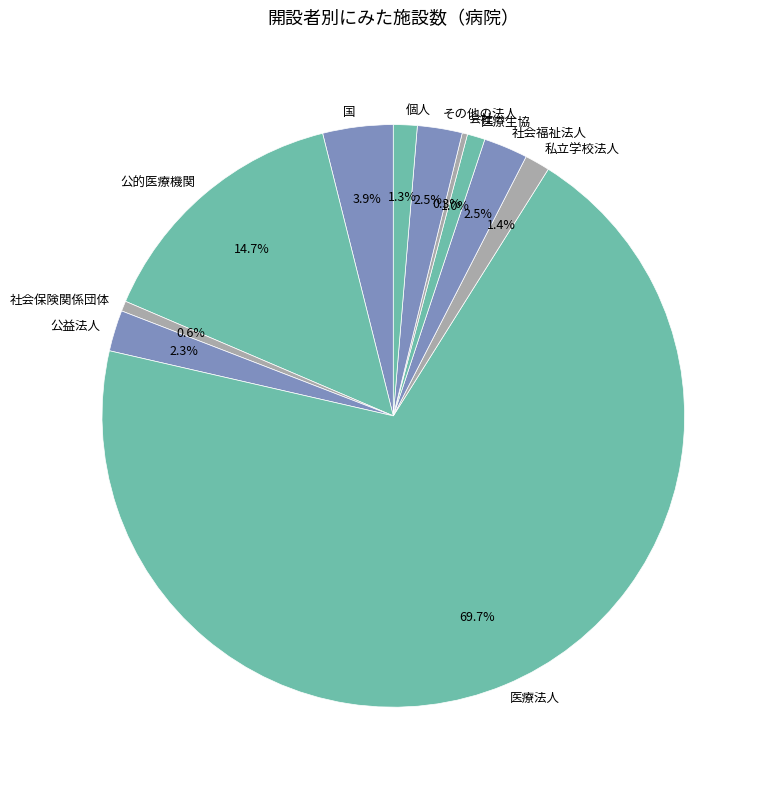

Approximately how many times larger is the value at 医療生協 compared to 私立学校法人?

0.7